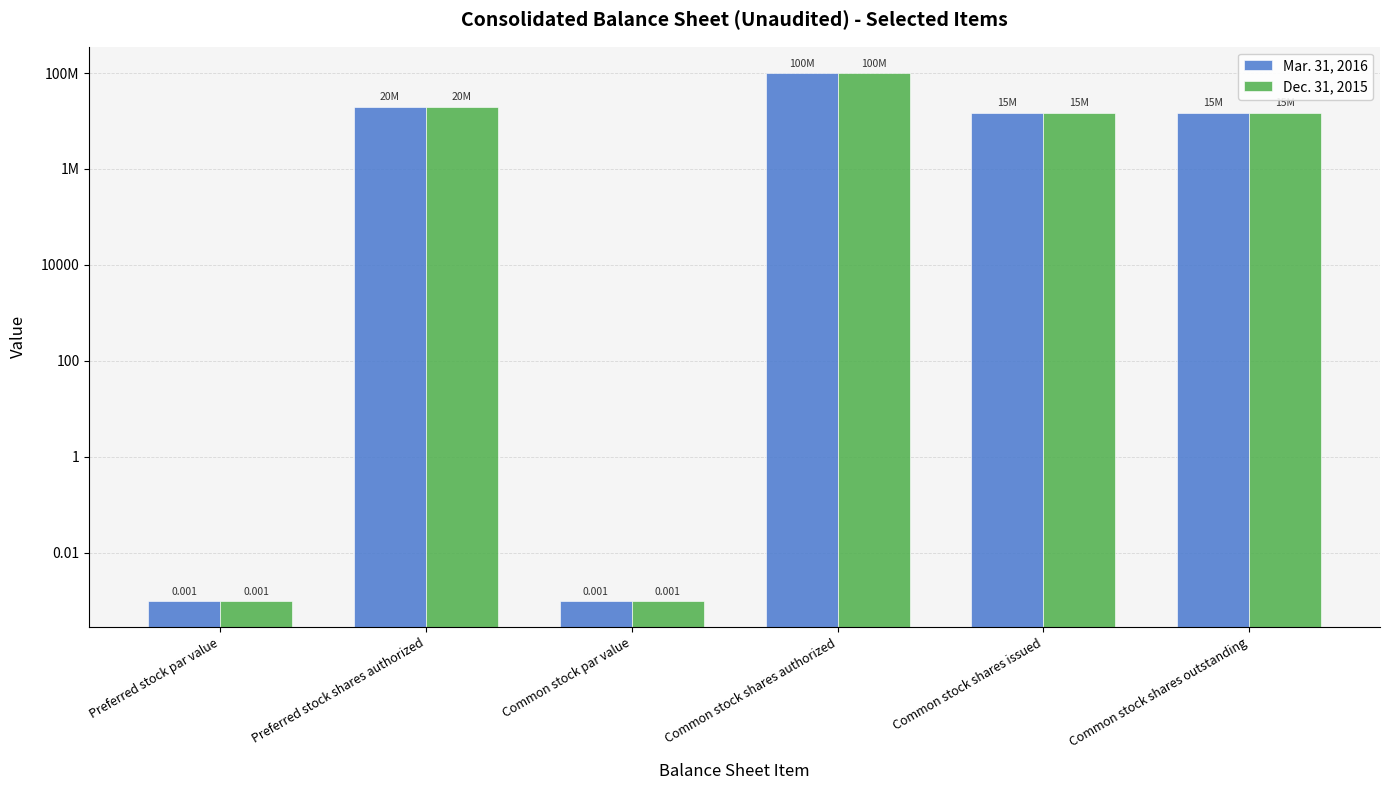

List the series in order of their overall mean, lowest first.

Dec. 31, 2015, Mar. 31, 2016